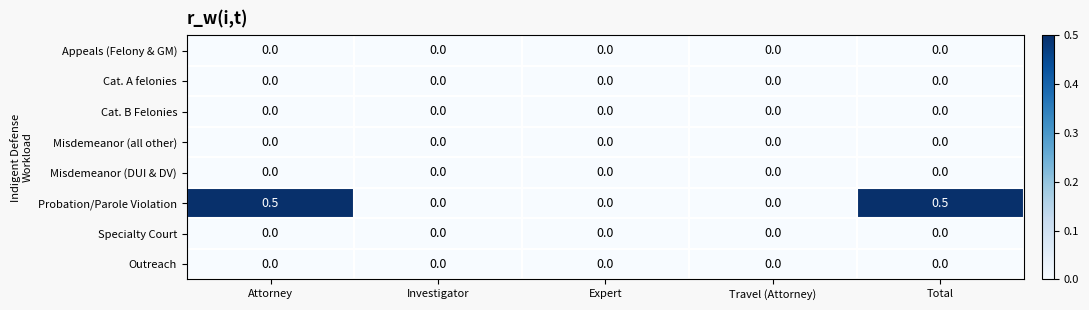

Which series has the widest spread of values?

Probation/Parole Violation